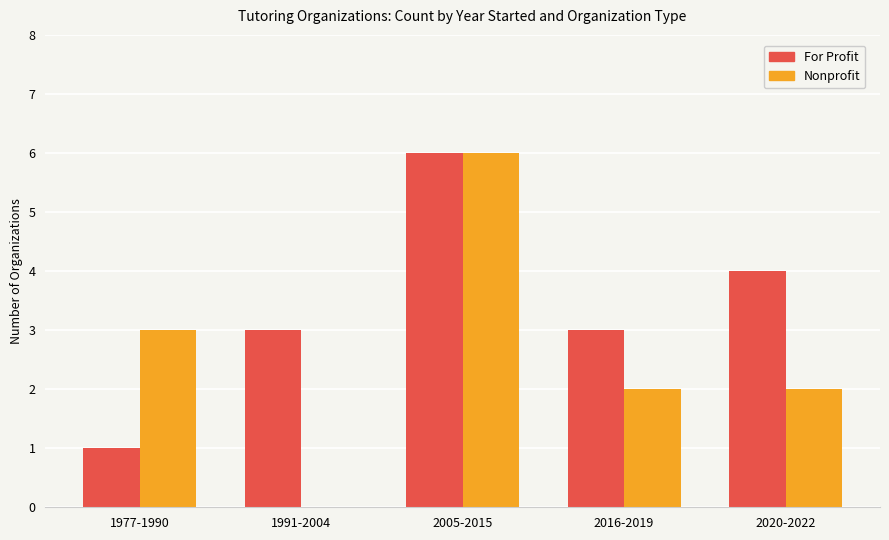

What are all the series names shown in the legend?

For Profit, Nonprofit